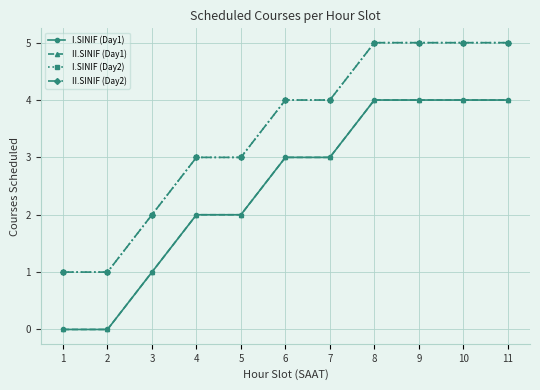

True or false: I.SINIF (Day2) and II.SINIF (Day1) intersect in this chart.

False